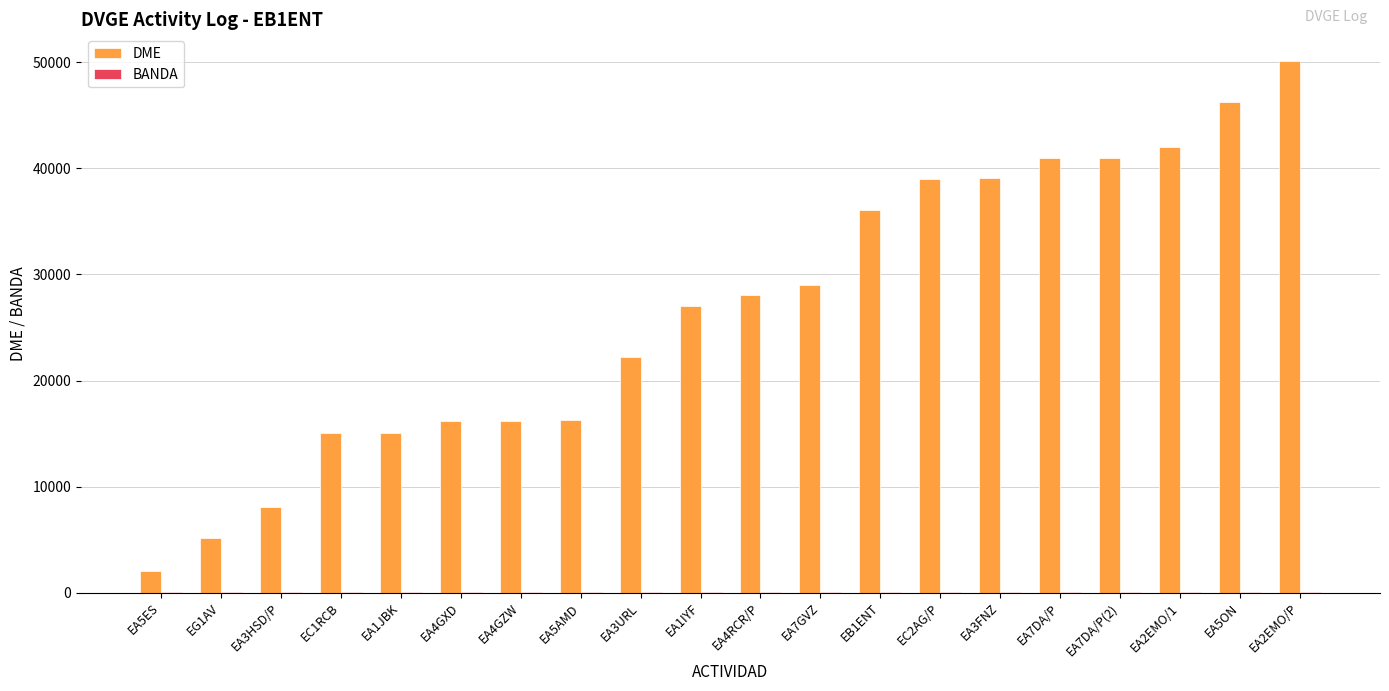

At which category does the chart reach its peak across all series?

EA2EMO/P